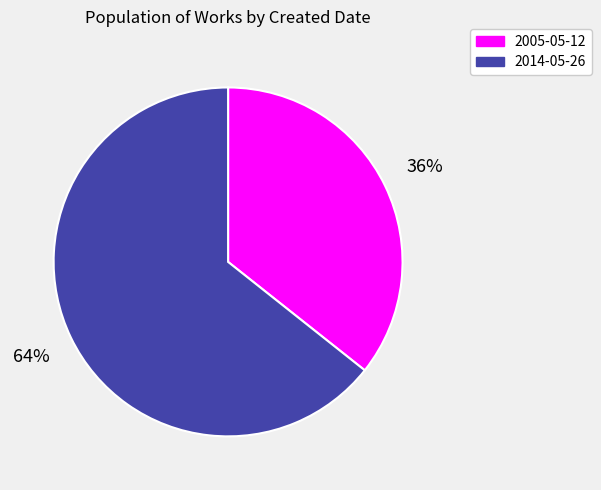

Which slice represents more than half of the pie?

2014-05-26